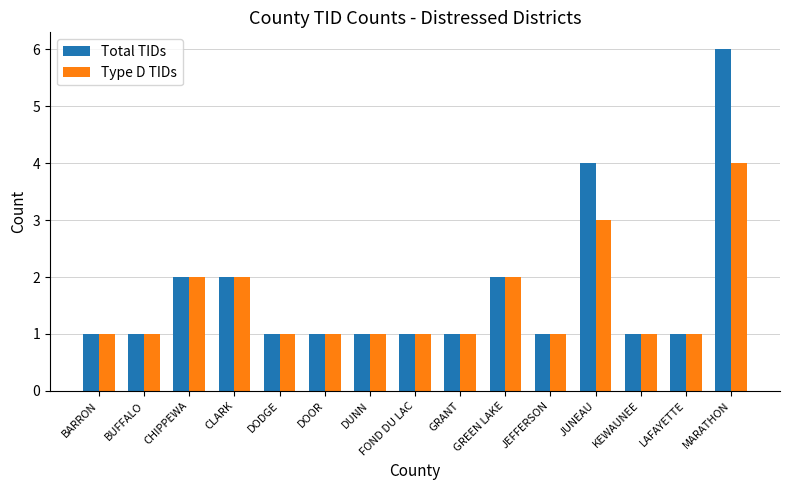

What is the sum of the Type D TIDs values at JUNEAU and GRANT?

4